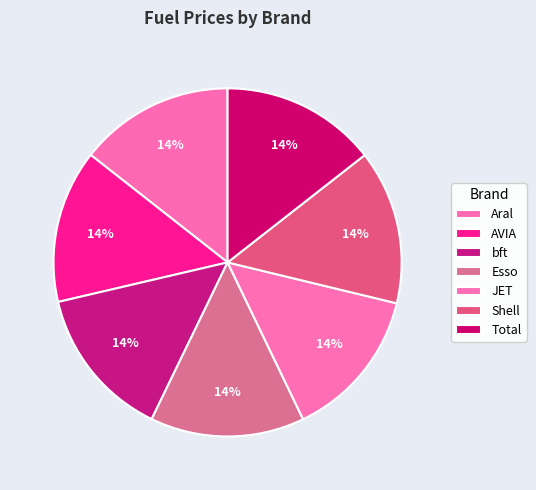

Which slice is the smallest?

JET